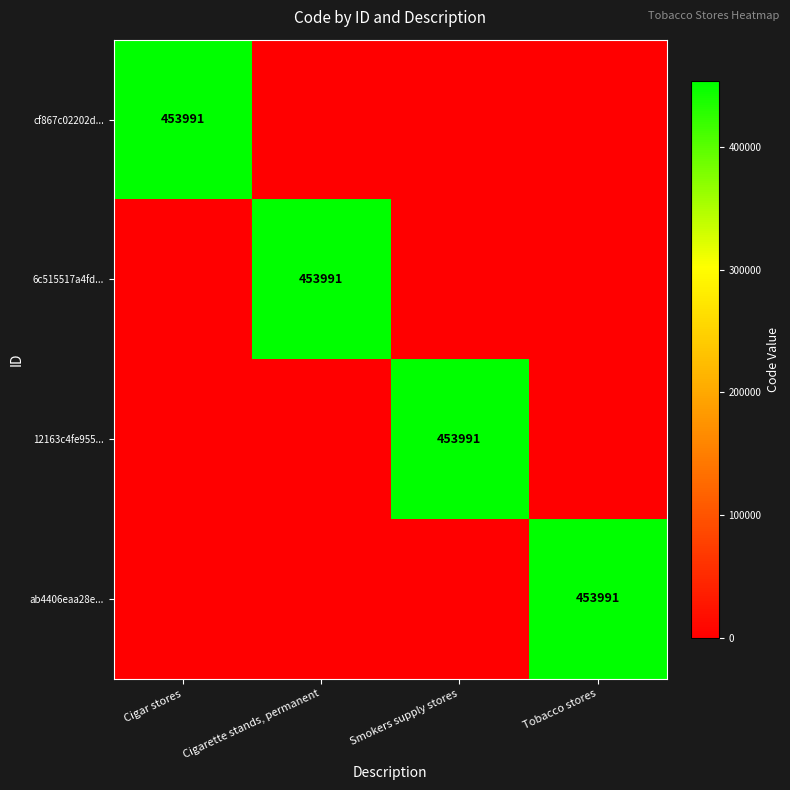

Is it true that ab4406eaa28e... equals 453991 at Tobacco stores?

True